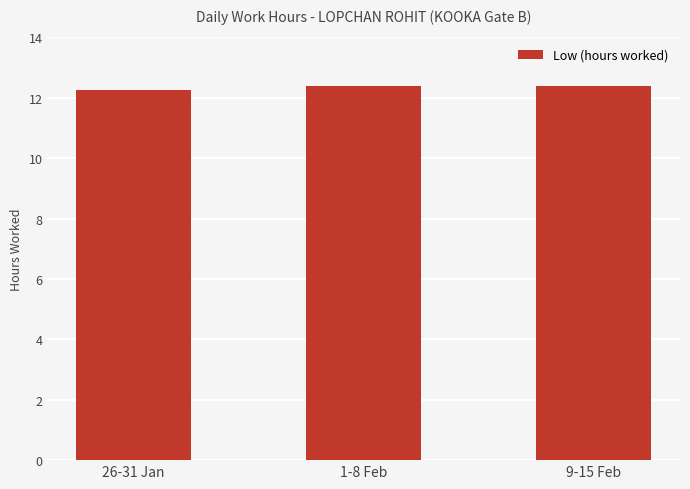

How many categories are shown in the chart?

3